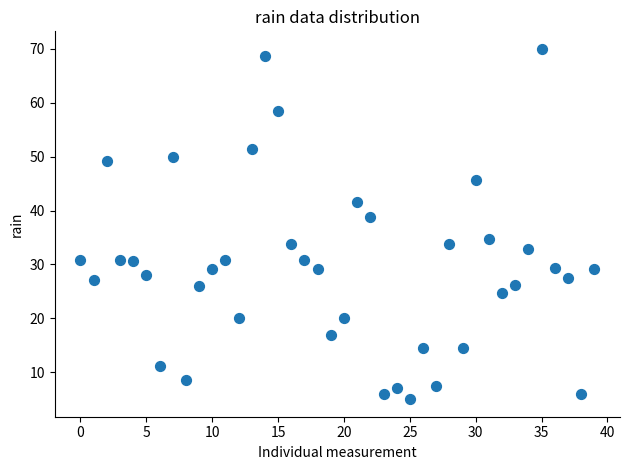

How many data points are displayed?

40